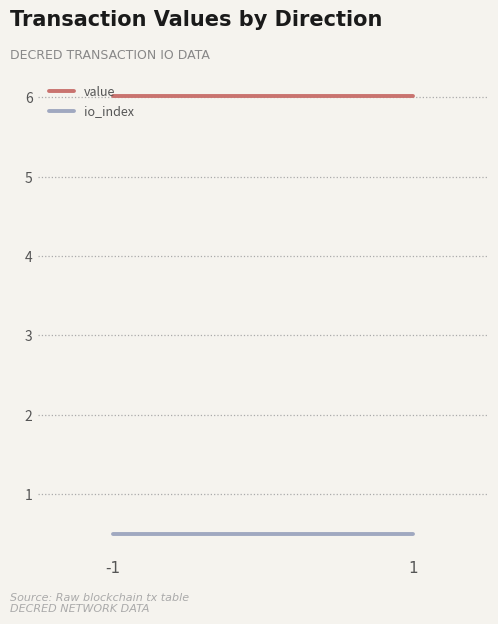

List the series in order of their overall mean, lowest first.

io_index, value